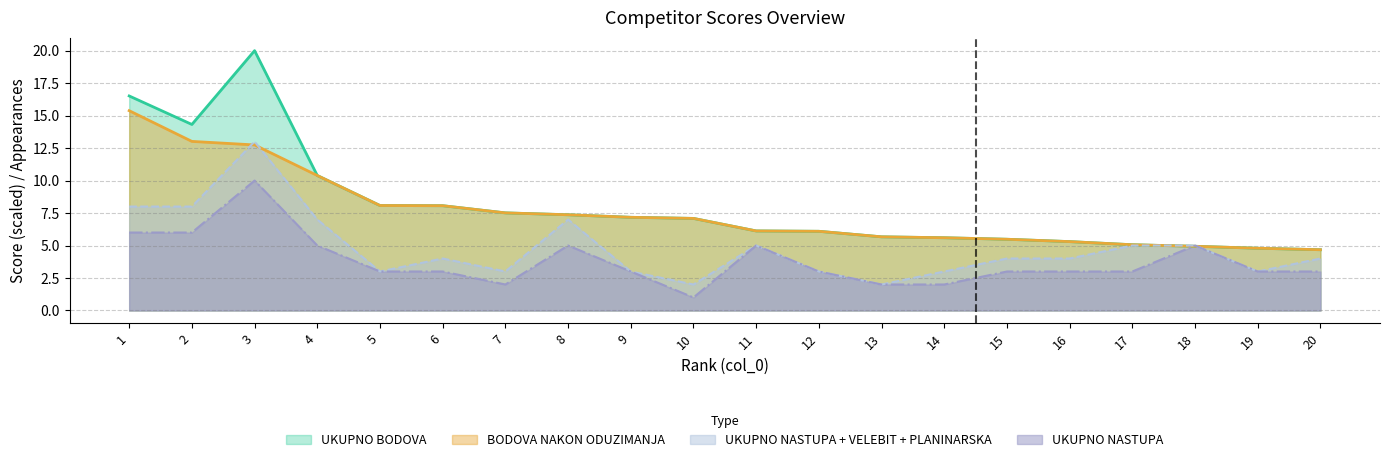

Reading right to left, transcribe all the data shown in this chart.

UKUPNO BODOVA: 4.7	4.8	4.9	5.1	5.3	5.5	5.6	5.7	6.1	6.1	7.1	7.2	7.4	7.5	8.1	8.1	10.4	20.0	14.3	16.5
BODOVA NAKON ODUZIMANJA: 4.7	4.8	4.9	5.1	5.3	5.5	5.6	5.7	6.1	6.1	7.1	7.2	7.4	7.5	8.1	8.1	10.4	12.7	13.0	15.4
UKUPNO NASTUPA: 3.0	3.0	5.0	3.0	3.0	3.0	2.0	2.0	3.0	5.0	1.0	3.0	5.0	2.0	3.0	3.0	5.0	10.0	6.0	6.0
UKUPNO NASTUPA + VELEBIT + PLANINARSKA: 4.0	3.0	5.0	5.0	4.0	4.0	3.0	2.0	3.0	5.0	2.0	3.0	7.0	3.0	4.0	3.0	7.0	13.0	8.0	8.0